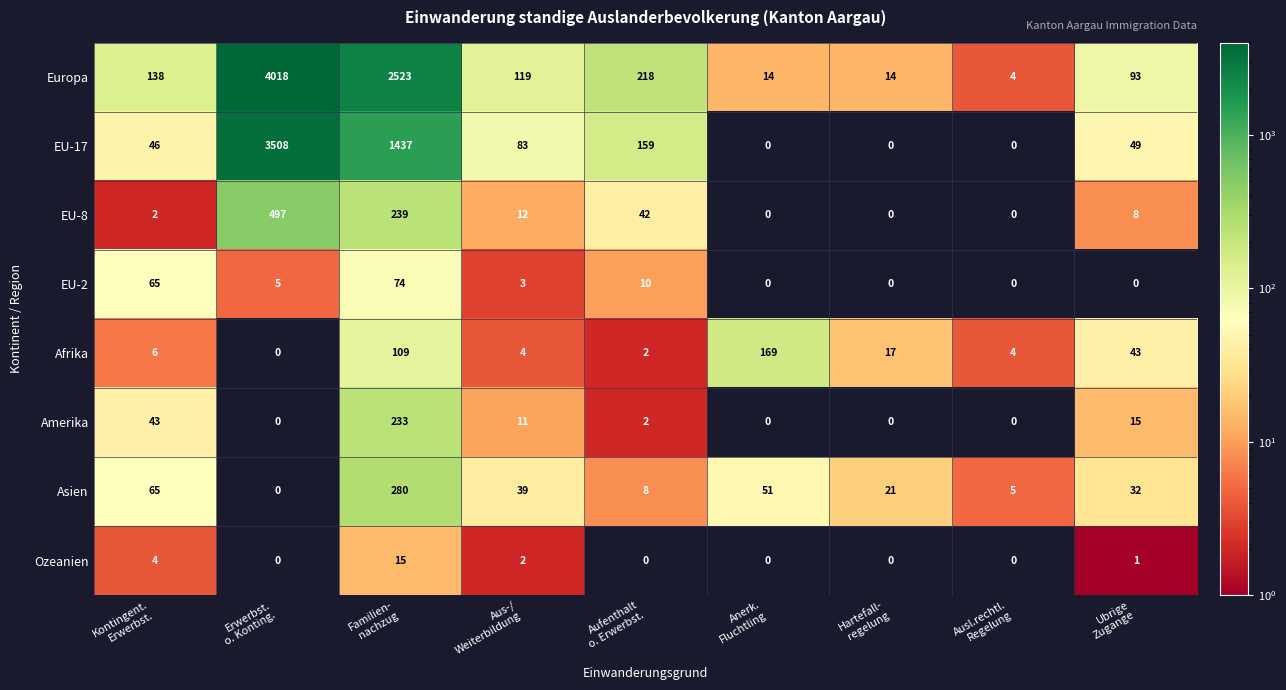

What is the average value of the Amerika series?

34